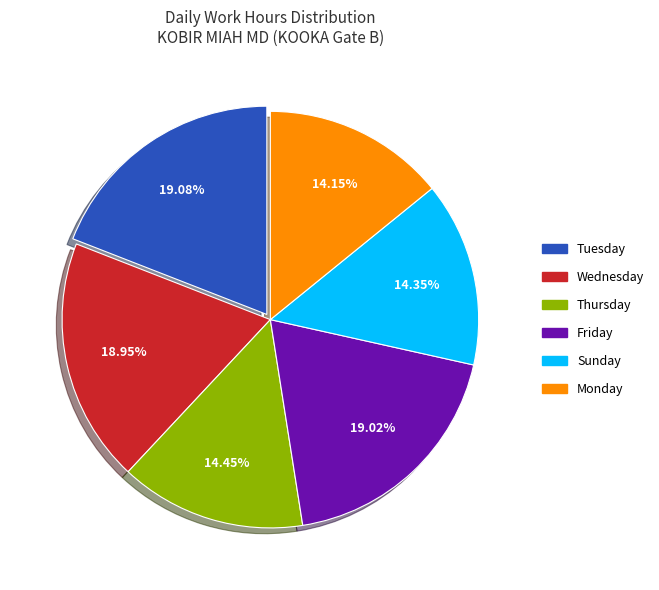

Does any single category account for the majority?

No